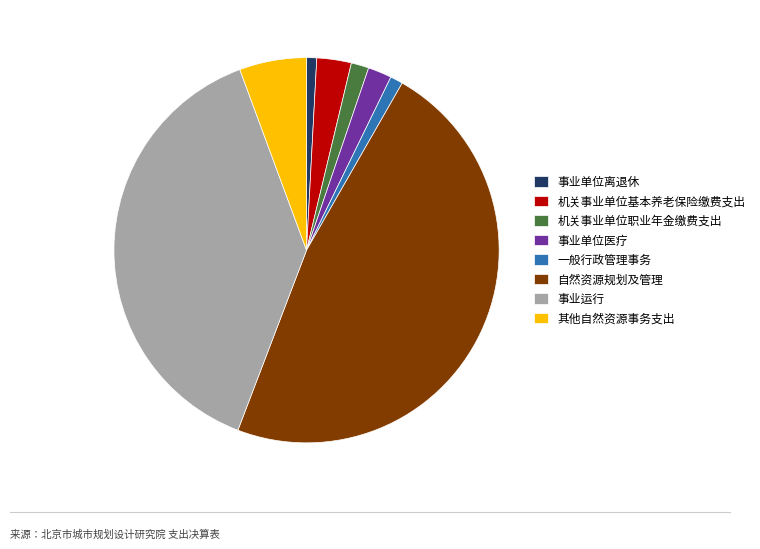

Is 事业运行 the majority of the pie?

No